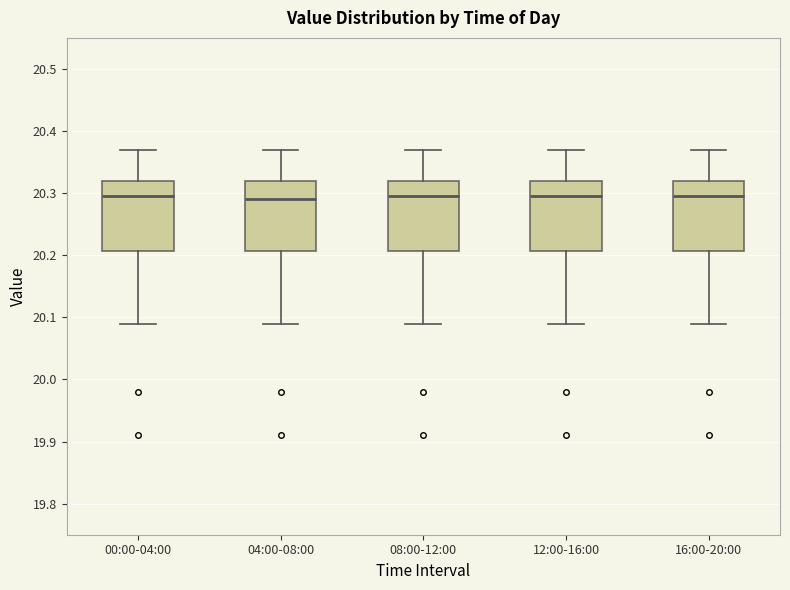

Where is the upper edge of the box for 16:00-20:00 on the y-axis? The values are not printed on the chart, so give them approximately, as read against the axis.

20.32